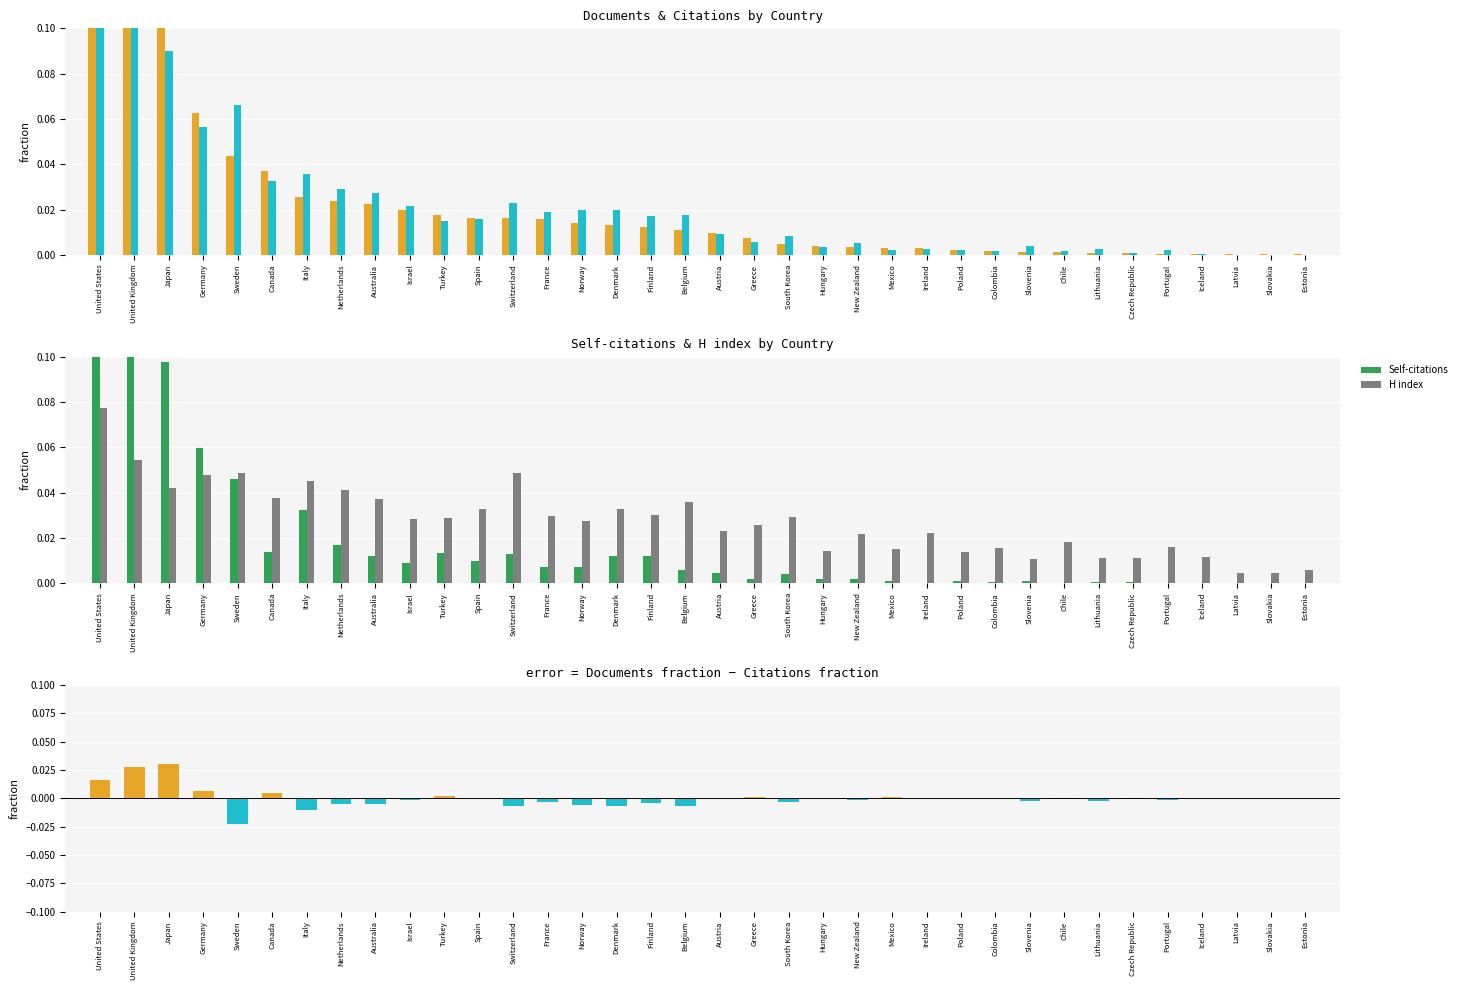

At Chile, list the series in order from largest to smallest.

H index, Citations, Documents, Self-citations